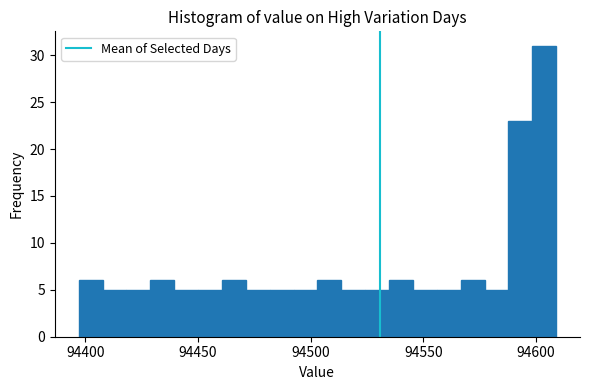

Read against the x-axis, roughly where is the centre of the tallest bar?

94605